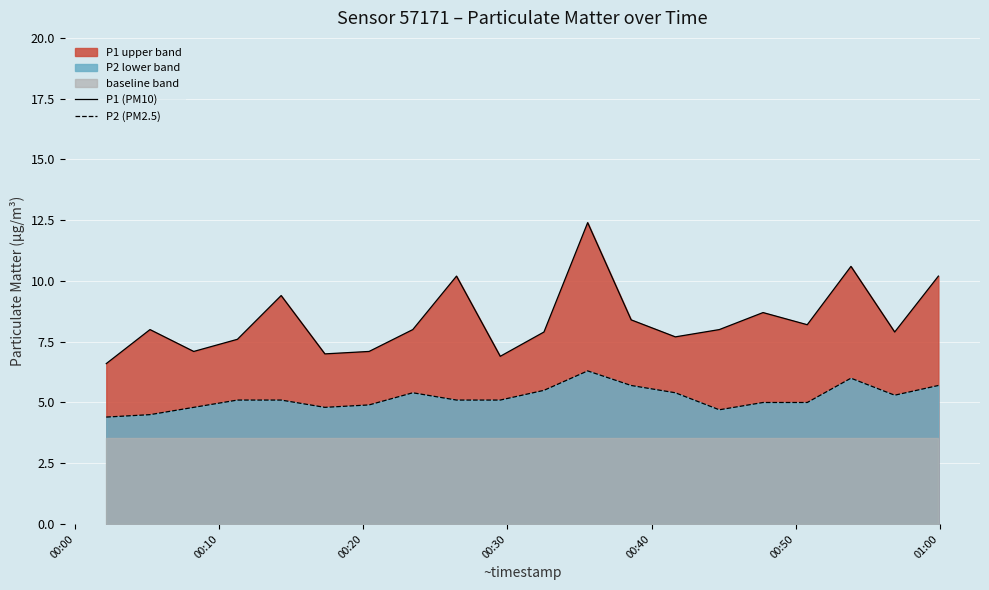

What is the highest value of the P1 (PM10) series?

12.4